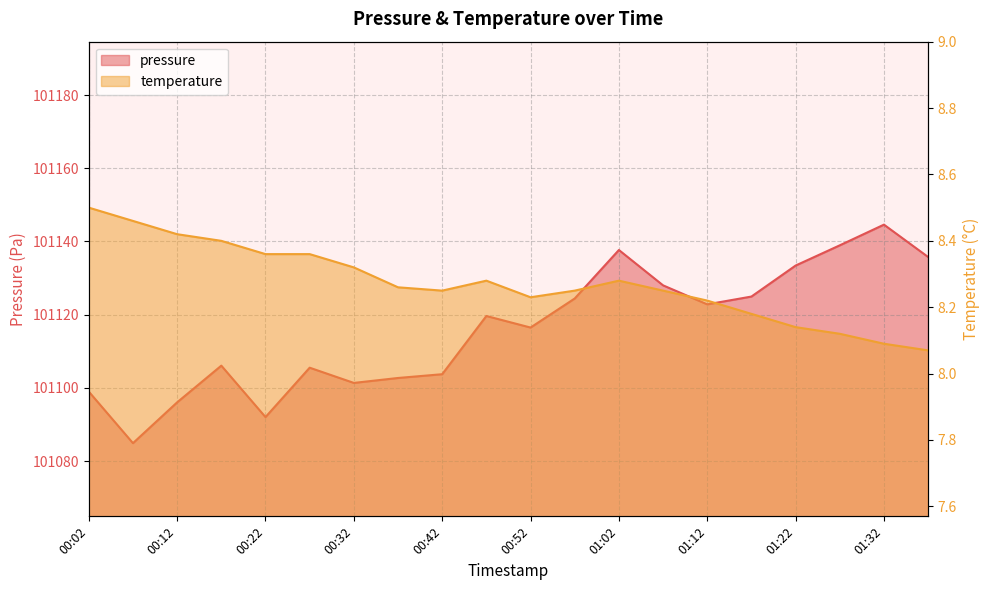

Rank the series at 00:17 from lowest to highest value.

temperature, pressure